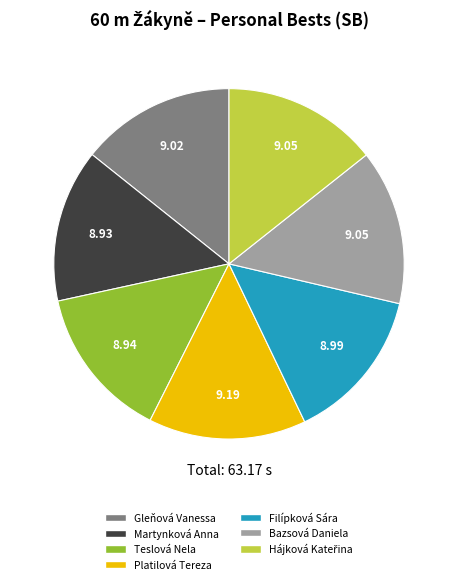

Does Platilová Tereza account for over 50% of the chart?

No